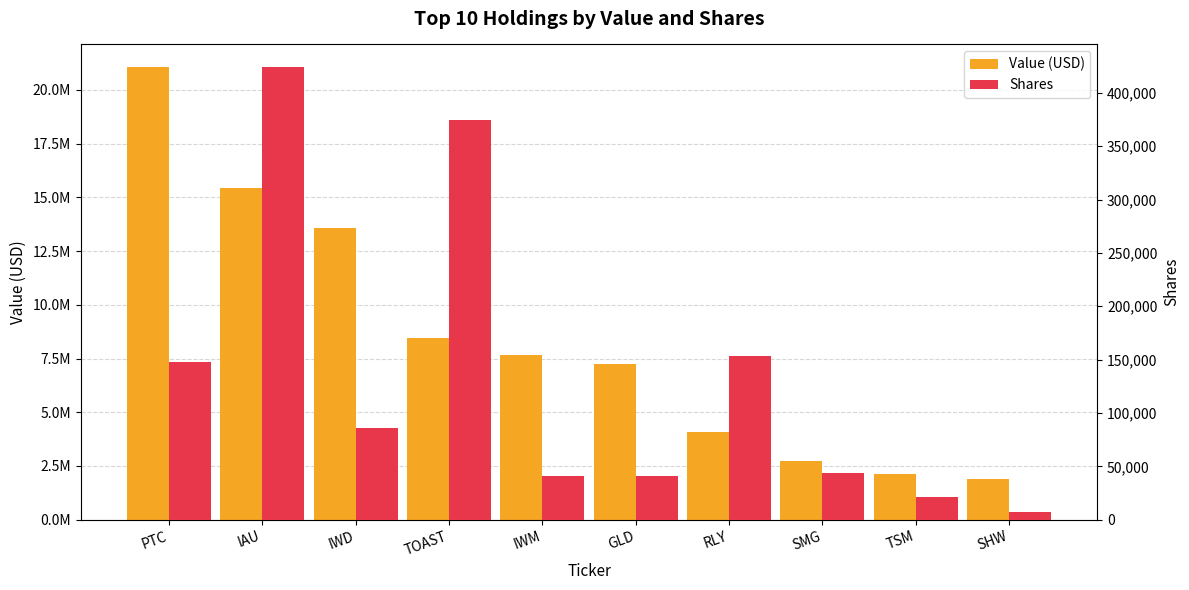

Which has a higher value, GLD or IAU?

IAU